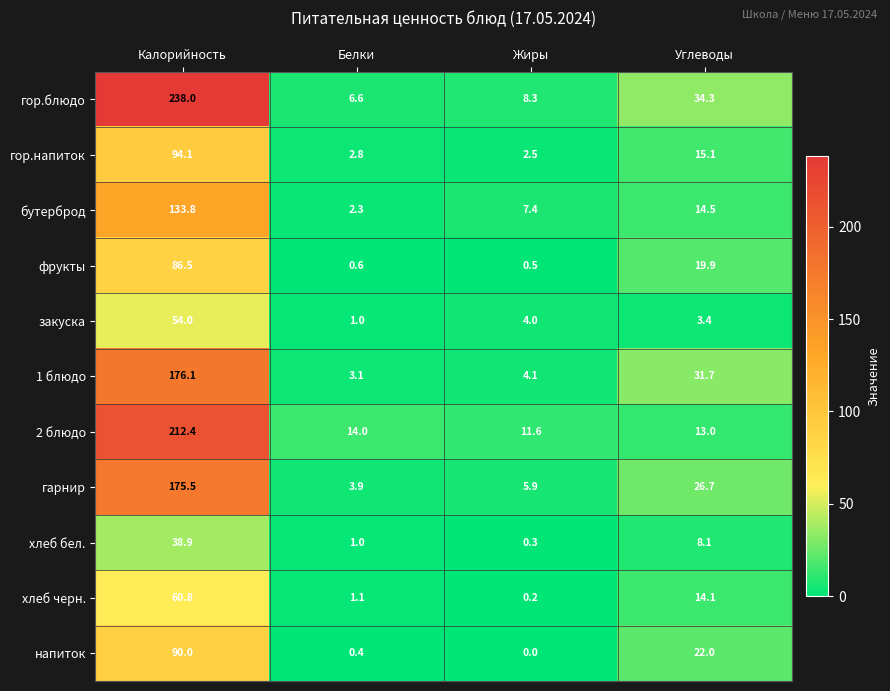

Which series has the largest range (max minus min)?

гор.блюдо